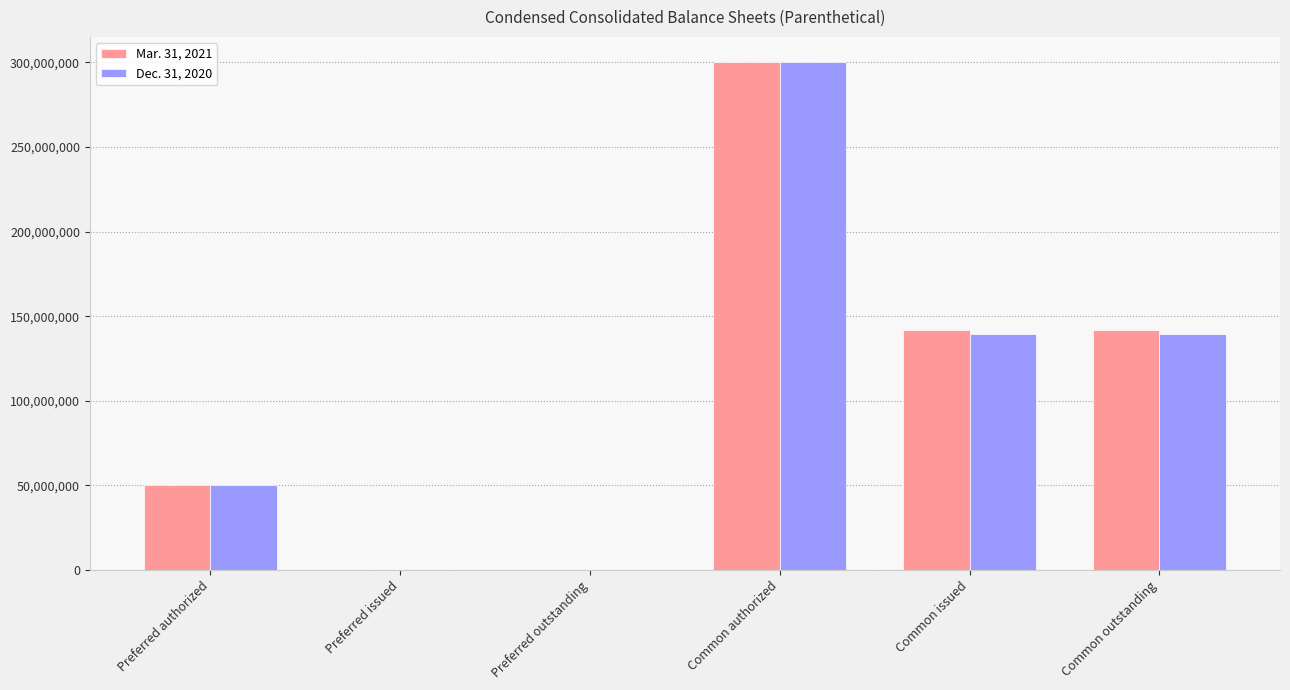

At which category is the sum across all series the highest?

Common authorized